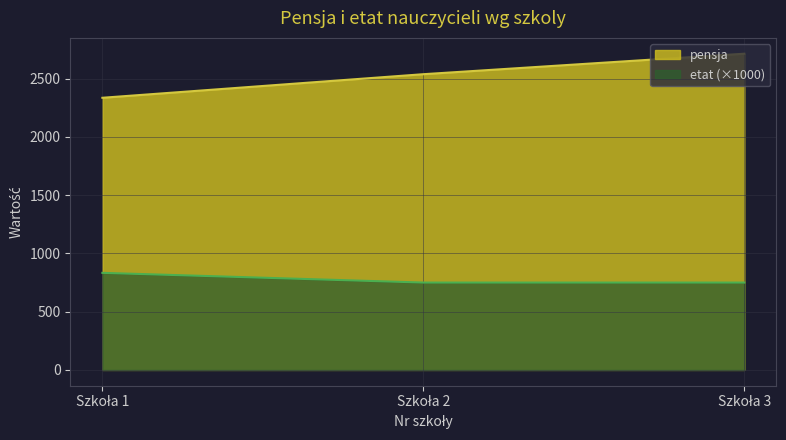

What is the minimum value shown in the chart?

750.0